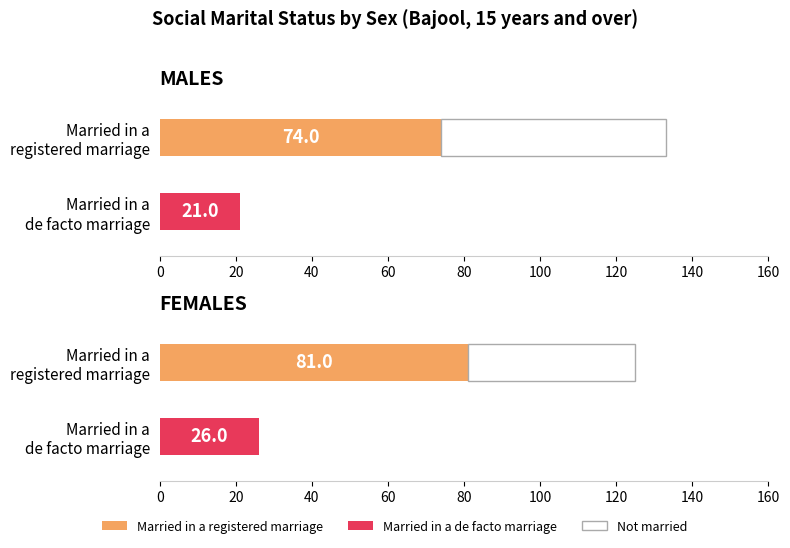

What is the minimum value shown in the chart?

21